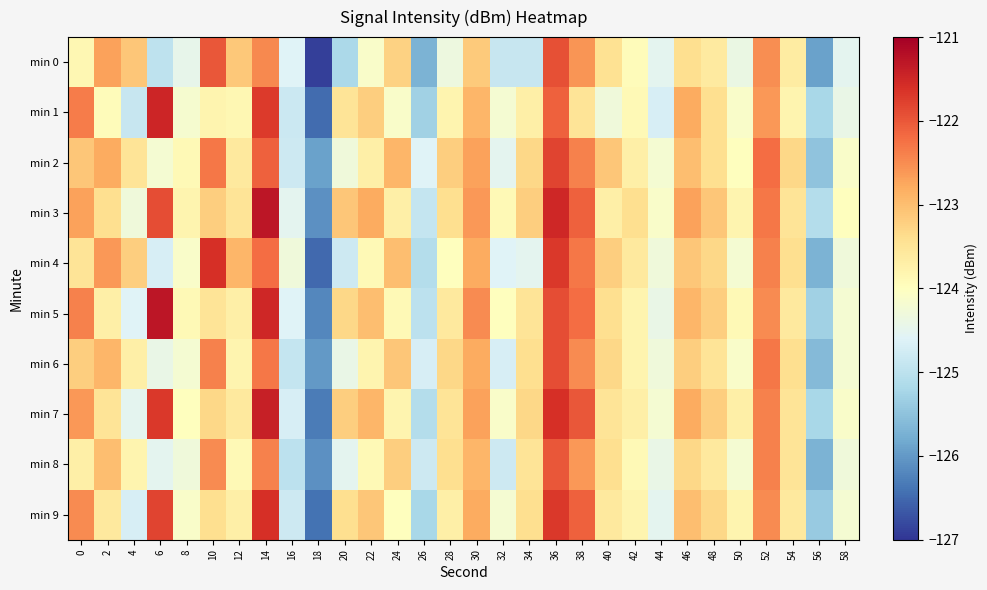

Reading right to left, list all the values displayed in this chart.

min 0: 58=-124.5	56=-125.9	54=-123.6	52=-122.5	50=-124.4	48=-123.6	46=-123.4	44=-124.5	42=-123.9	40=-123.5	38=-122.6	36=-121.9	34=-124.9	32=-124.9	30=-123.2	28=-124.3	26=-125.7	24=-123.2	22=-124.1	20=-125.2	18=-126.9	16=-124.6	14=-122.5	12=-123.1	10=-122.0	8=-124.5	6=-125.0	4=-123.1	2=-122.7	0=-123.8
min 1: 58=-124.4	56=-125.2	54=-123.8	52=-122.6	50=-124.1	48=-123.4	46=-122.8	44=-124.7	42=-123.9	40=-124.3	38=-123.5	36=-122.1	34=-123.7	32=-124.2	30=-122.9	28=-123.8	26=-125.3	24=-124.1	22=-123.2	20=-123.5	18=-126.5	16=-124.8	14=-121.7	12=-123.9	10=-123.8	8=-124.2	6=-121.5	4=-124.9	2=-123.9	0=-122.4
min 2: 58=-124.1	56=-125.5	54=-123.3	52=-122.2	50=-124.0	48=-123.4	46=-123.0	44=-124.2	42=-123.7	40=-123.1	38=-122.4	36=-121.8	34=-123.3	32=-124.5	30=-122.7	28=-123.2	26=-124.6	24=-122.9	22=-123.7	20=-124.3	18=-125.9	16=-124.8	14=-122.1	12=-123.6	10=-122.3	8=-123.9	6=-124.2	4=-123.5	2=-122.8	0=-123.1
min 3: 58=-124.0	56=-125.1	54=-123.5	52=-122.3	50=-123.8	48=-123.1	46=-122.7	44=-124.1	42=-123.4	40=-123.7	38=-122.1	36=-121.5	34=-123.2	32=-123.9	30=-122.6	28=-123.4	26=-124.9	24=-123.7	22=-122.8	20=-123.1	18=-126.1	16=-124.5	14=-121.3	12=-123.5	10=-123.2	8=-123.8	6=-121.9	4=-124.3	2=-123.4	0=-122.7
min 4: 58=-124.3	56=-125.7	54=-123.4	52=-122.4	50=-124.2	48=-123.3	46=-123.1	44=-124.3	42=-123.6	40=-123.2	38=-122.3	36=-121.7	34=-124.5	32=-124.6	30=-122.8	28=-124.0	26=-125.1	24=-123.0	22=-123.9	20=-124.8	18=-126.5	16=-124.3	14=-122.2	12=-122.9	10=-121.6	8=-124.1	6=-124.7	4=-123.2	2=-122.6	0=-123.5
min 5: 58=-124.2	56=-125.3	54=-123.6	52=-122.5	50=-123.9	48=-123.2	46=-122.9	44=-124.4	42=-123.8	40=-123.4	38=-122.2	36=-121.9	34=-123.5	32=-124.0	30=-122.5	28=-123.6	26=-125.0	24=-123.9	22=-123.0	20=-123.3	18=-126.2	16=-124.6	14=-121.5	12=-123.7	10=-123.5	8=-123.9	6=-121.3	4=-124.6	2=-123.7	0=-122.4
min 6: 58=-124.2	56=-125.6	54=-123.4	52=-122.3	50=-124.1	48=-123.5	46=-123.2	44=-124.3	42=-123.8	40=-123.3	38=-122.5	36=-121.9	34=-123.4	32=-124.7	30=-122.8	28=-123.3	26=-124.7	24=-123.1	22=-123.8	20=-124.4	18=-126.0	16=-124.9	14=-122.3	12=-123.8	10=-122.4	8=-124.2	6=-124.4	4=-123.7	2=-122.9	0=-123.2
min 7: 58=-124.1	56=-125.2	54=-123.5	52=-122.4	50=-123.7	48=-123.2	46=-122.8	44=-124.2	42=-123.7	40=-123.5	38=-122.0	36=-121.6	34=-123.3	32=-124.1	30=-122.7	28=-123.5	26=-125.1	24=-123.8	22=-122.9	20=-123.2	18=-126.3	16=-124.7	14=-121.4	12=-123.6	10=-123.3	8=-124.0	6=-121.7	4=-124.5	2=-123.5	0=-122.6
min 8: 58=-124.3	56=-125.7	54=-123.5	52=-122.4	50=-124.2	48=-123.6	46=-123.3	44=-124.4	42=-123.9	40=-123.4	38=-122.6	36=-122.0	34=-123.5	32=-124.8	30=-122.9	28=-123.4	26=-124.8	24=-123.2	22=-123.9	20=-124.5	18=-126.1	16=-125.0	14=-122.4	12=-123.9	10=-122.5	8=-124.3	6=-124.5	4=-123.8	2=-123.0	0=-123.7
min 9: 58=-124.2	56=-125.4	54=-123.6	52=-122.5	50=-123.8	48=-123.3	46=-123.0	44=-124.5	42=-123.8	40=-123.6	38=-122.1	36=-121.7	34=-123.4	32=-124.2	30=-122.8	28=-123.7	26=-125.2	24=-124.0	22=-123.1	20=-123.4	18=-126.4	16=-124.8	14=-121.6	12=-123.7	10=-123.4	8=-124.1	6=-121.8	4=-124.7	2=-123.6	0=-122.5